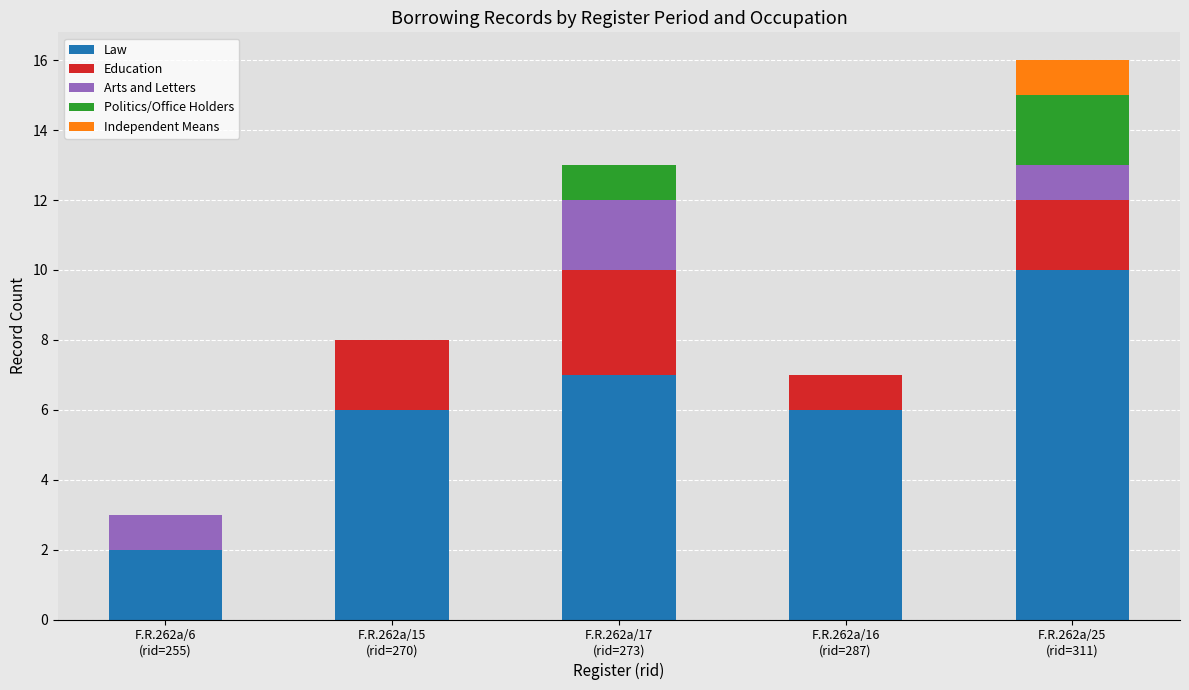

What is the highest value of the Law series?

10